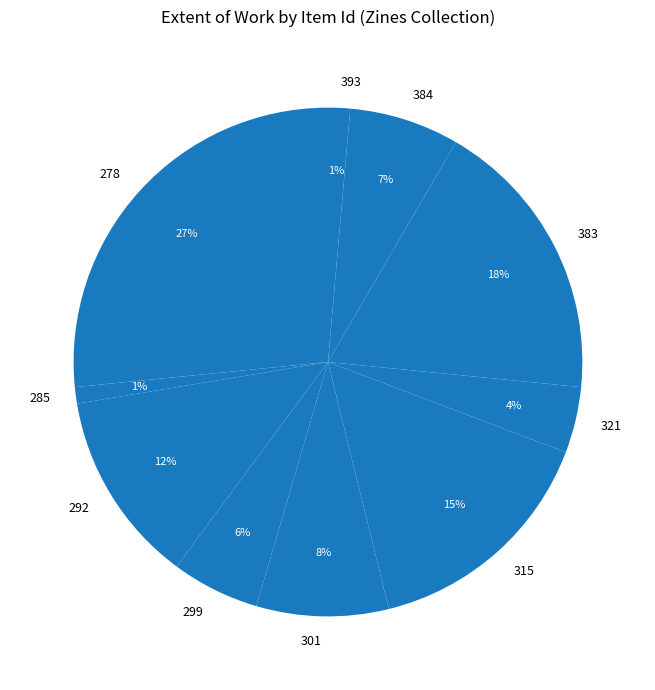

Does 383 account for over 50% of the chart?

No